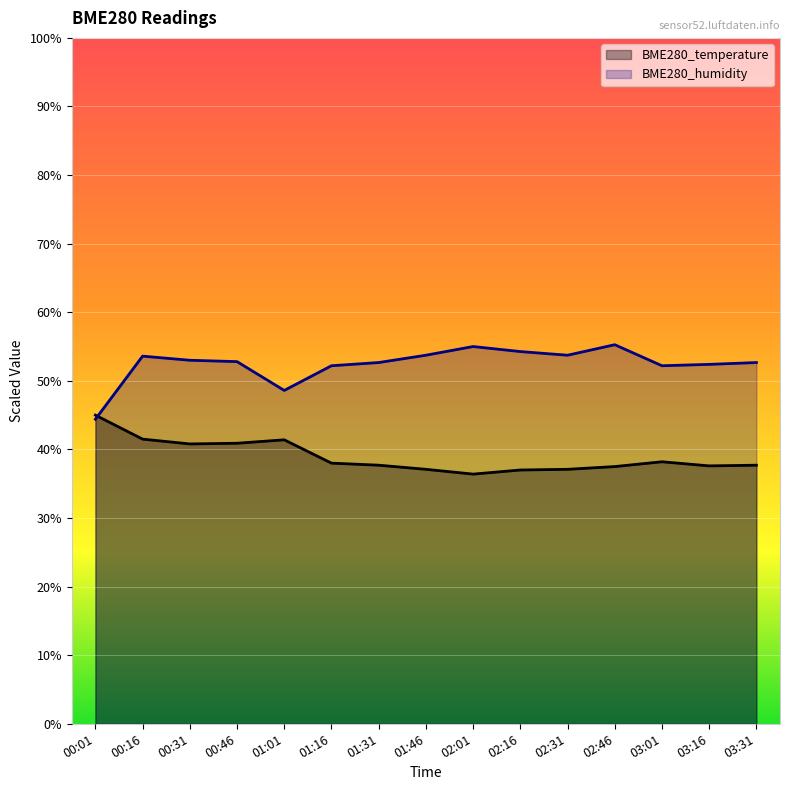

Is it true that BME280_temperature equals 13.0 at 00:01?

False